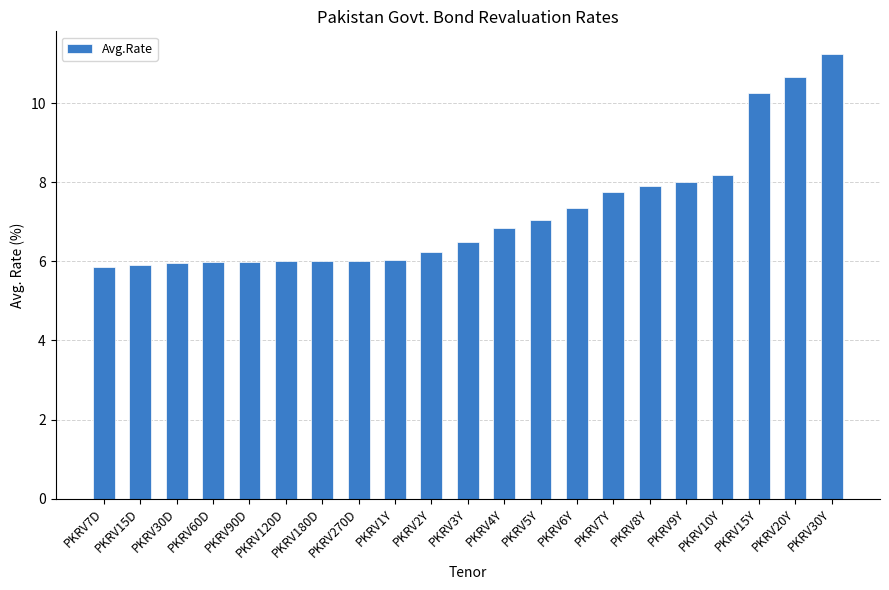

Is it true that the value at PKRV6Y is 7.3?

True